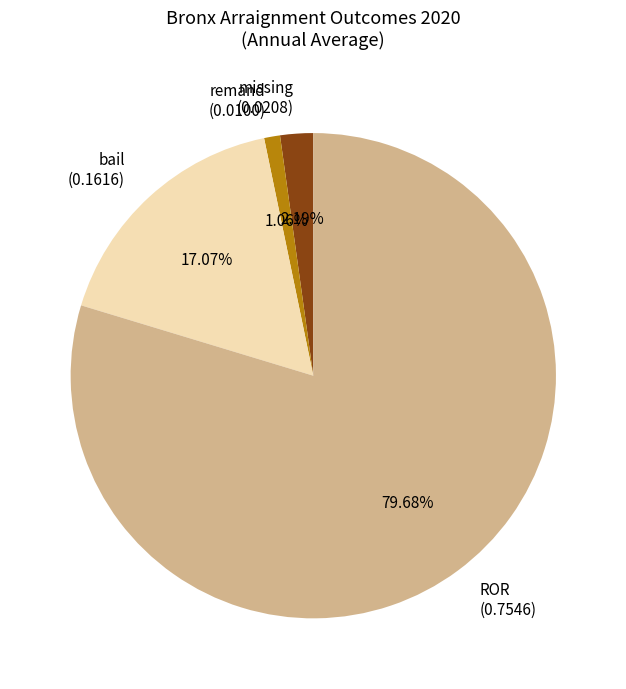

Between missing and ROR, which is larger?

ROR